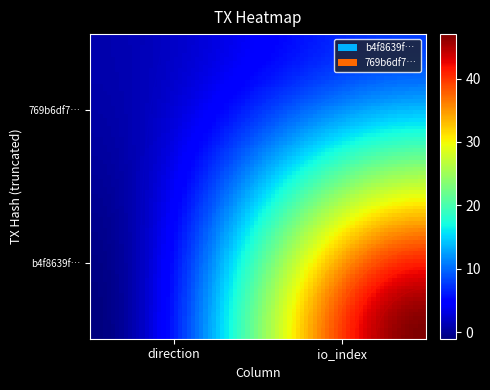

How many series are shown in this chart?

2